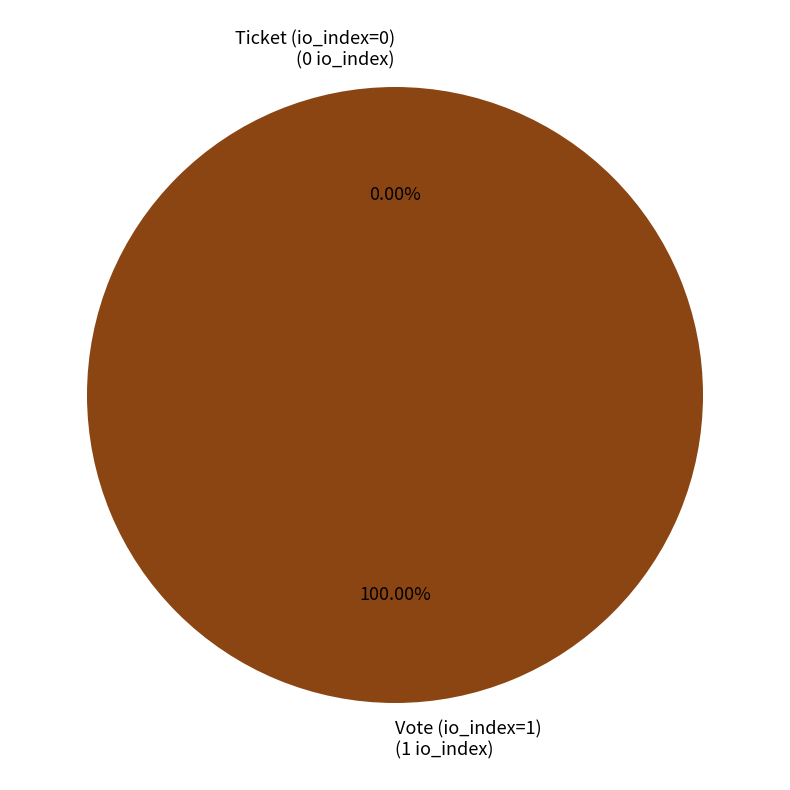

Which category accounts for the majority?

Vote (io_index=1)